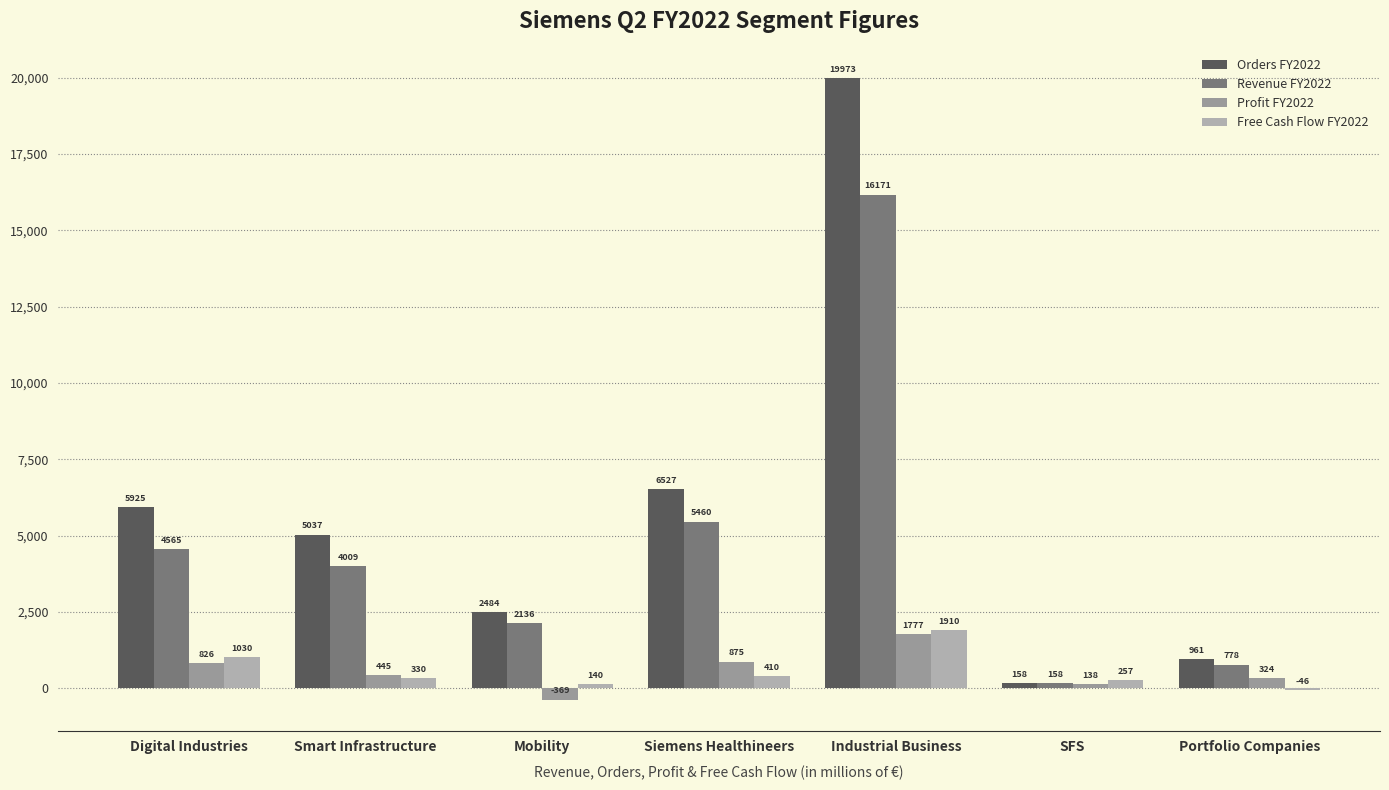

What is the difference between the highest and lowest values at Mobility?

2853